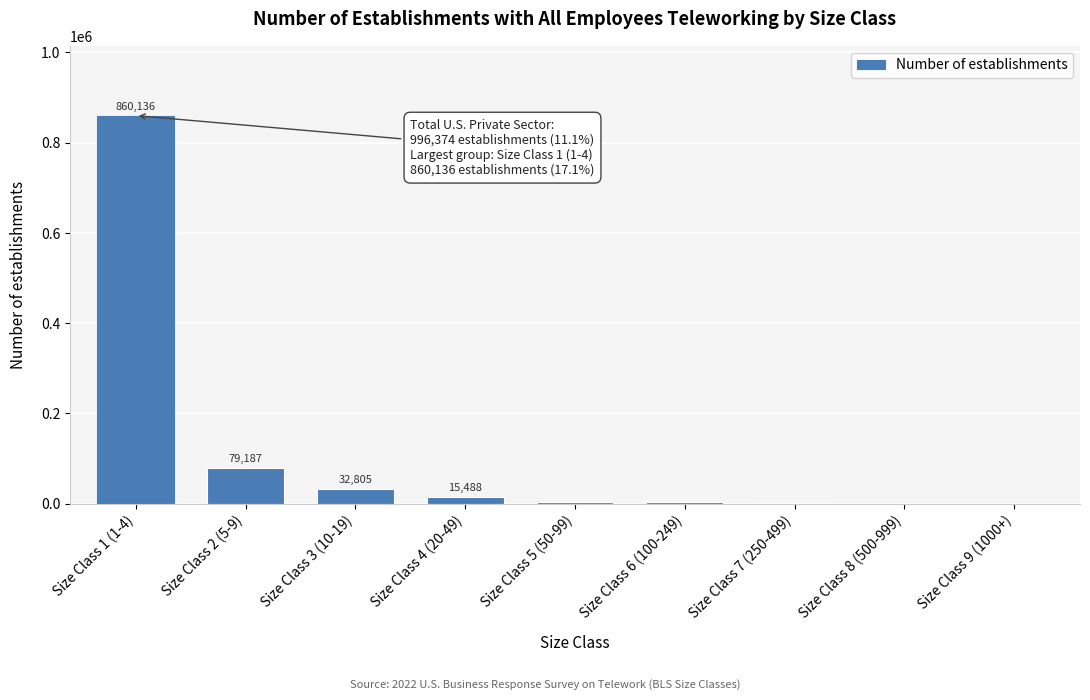

What is the sum of all values?

996374